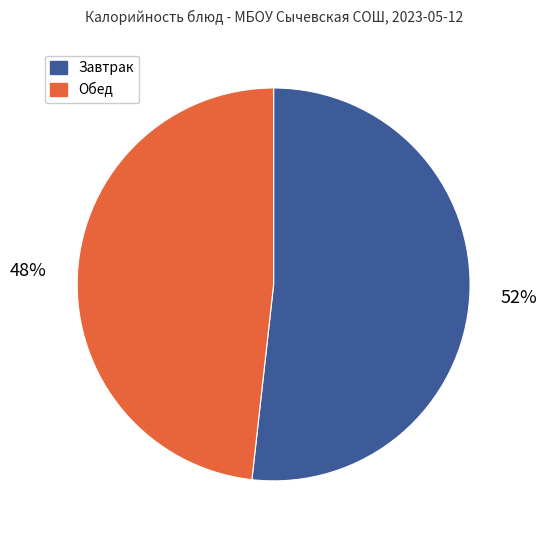

Is there any slice that represents more than half of the pie?

Yes